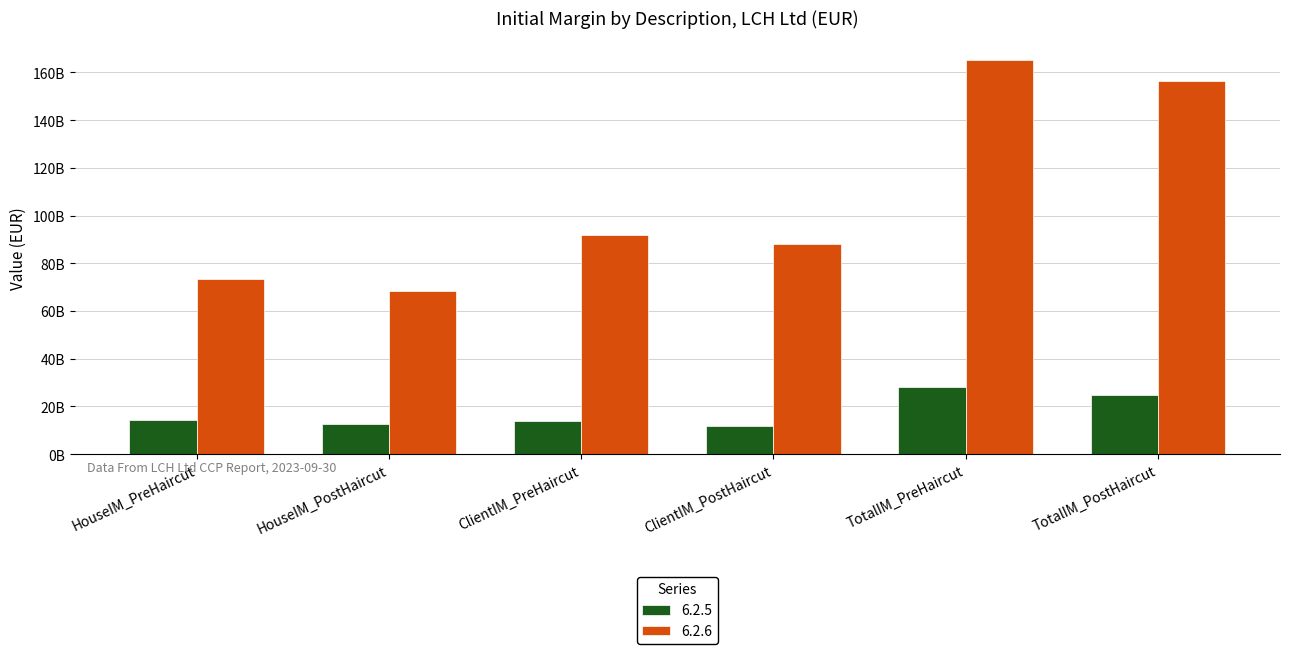

What is the label of the 1st bar from the right?

TotalIM_PostHaircut